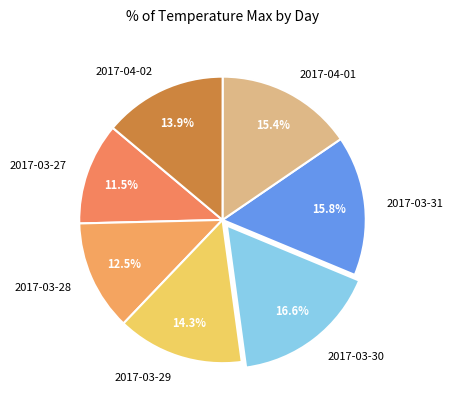

To the nearest percent, what is the difference between the 2017-03-30 and 2017-03-29 slice percentages?

2%